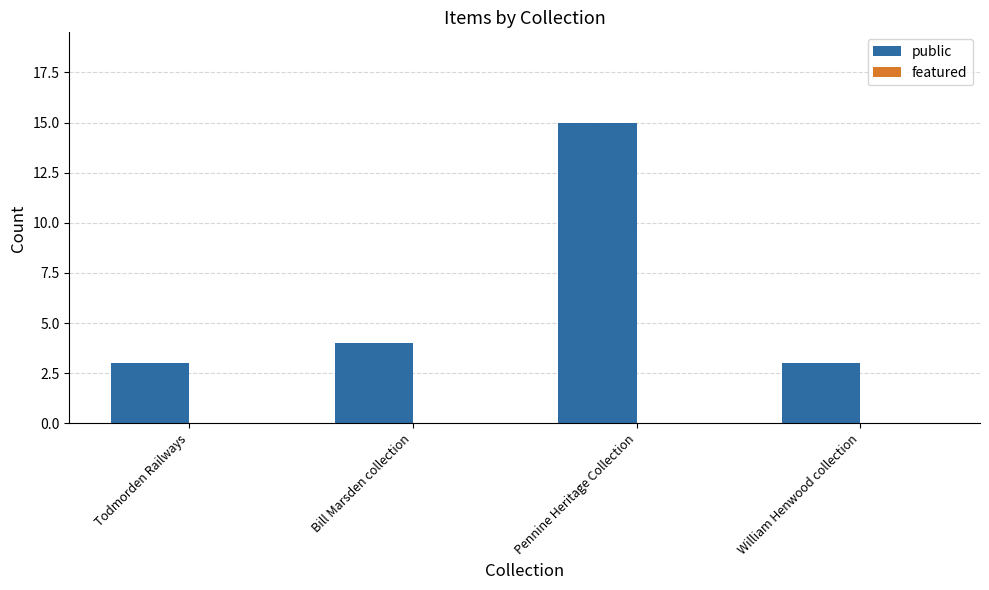

Where is the data nearest to the value 9?

Bill Marsden collection